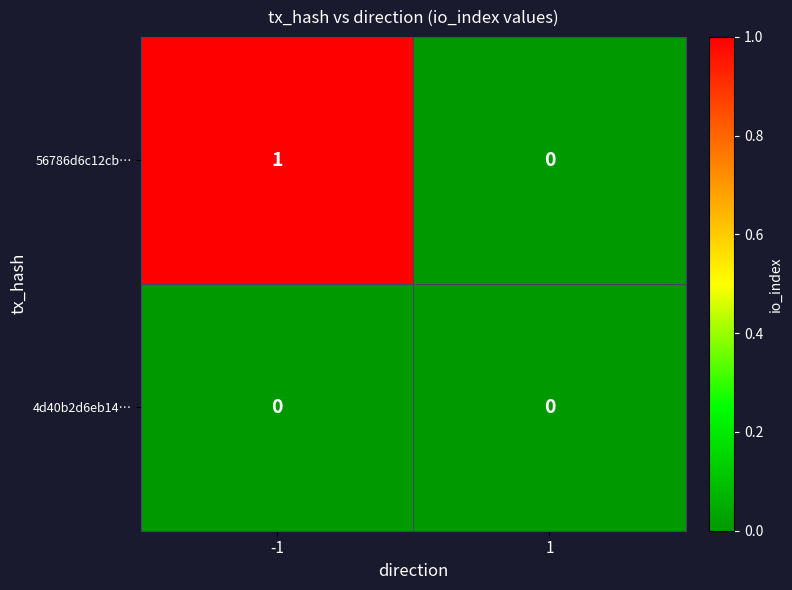

Reading right to left, transcribe all the data shown in this chart.

56786d6c12cb…: 1=0	-1=1
4d40b2d6eb14…: 1=0	-1=0